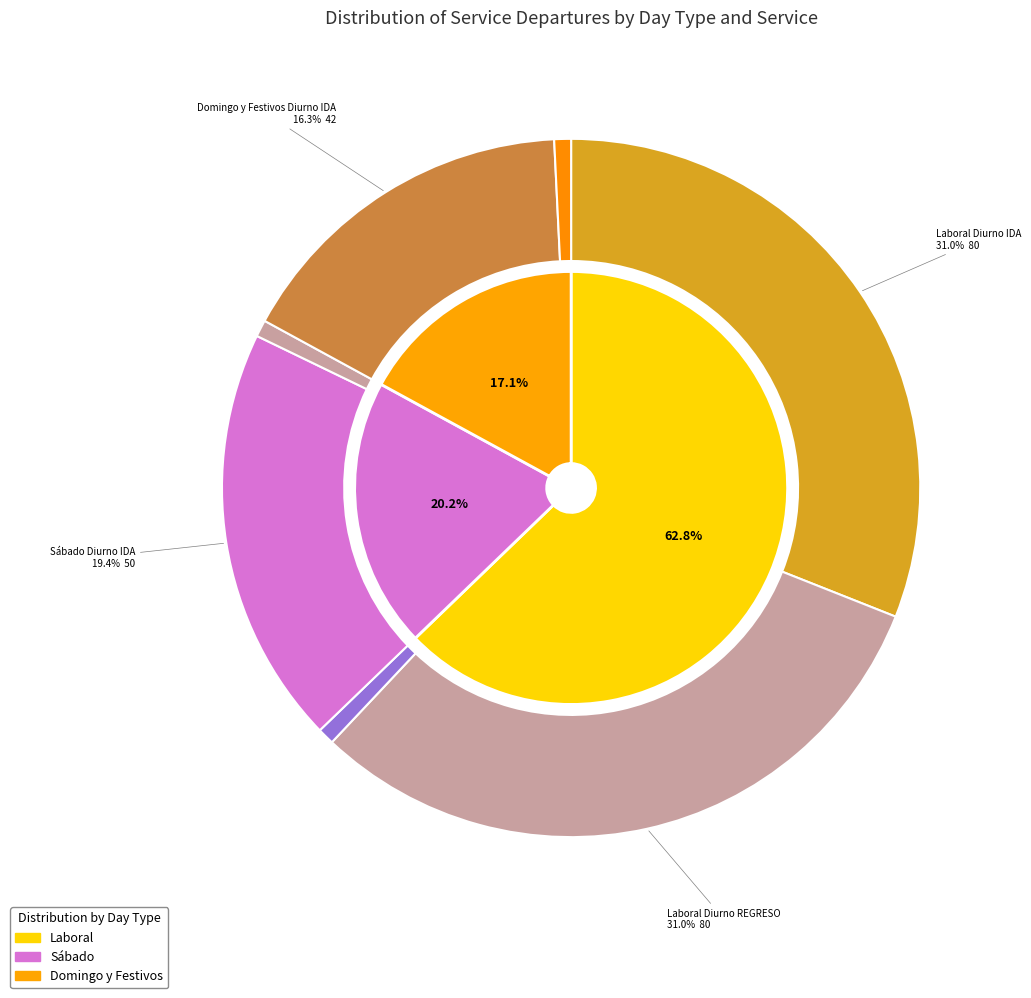

The Laboral Diurno REGRESO slice represents 24% of the pie. True or false?

False